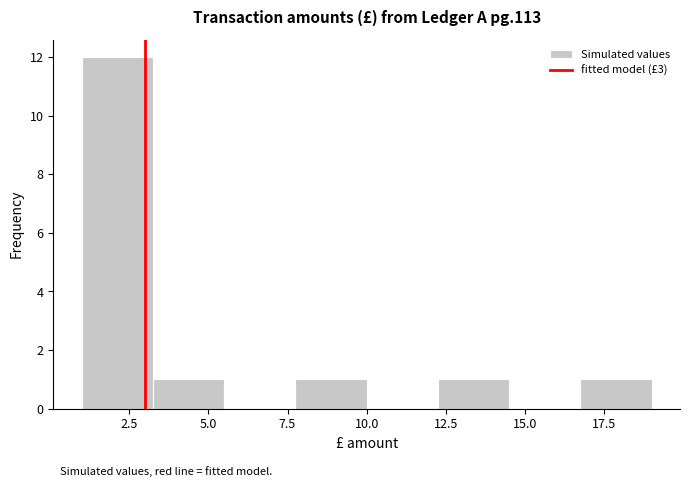

Over which range of the x-axis is the bar tallest?

1.00 to 3.25